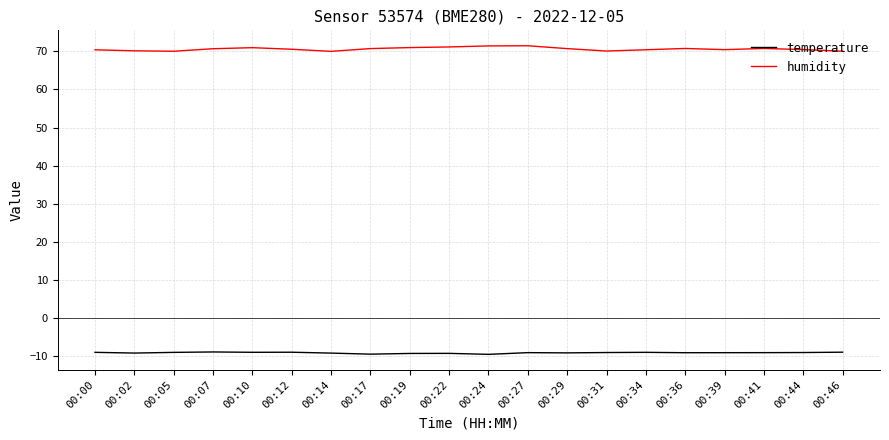

List the series in order of their peak value, lowest first.

temperature, humidity